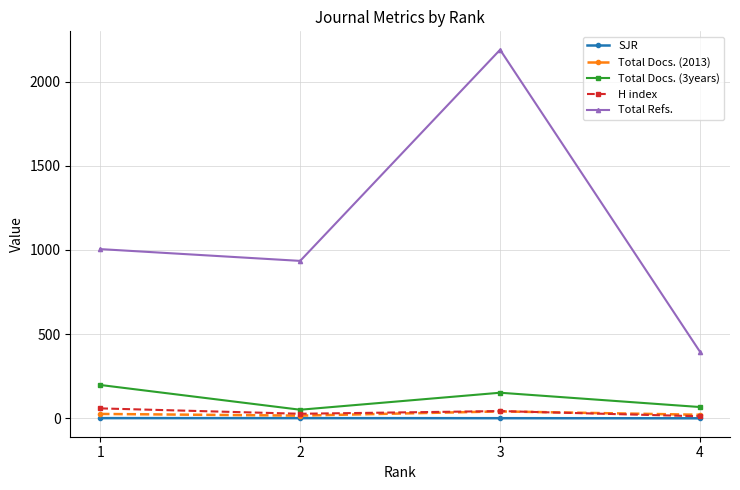

What is the spread (max minus min) of values at 4?

394.9